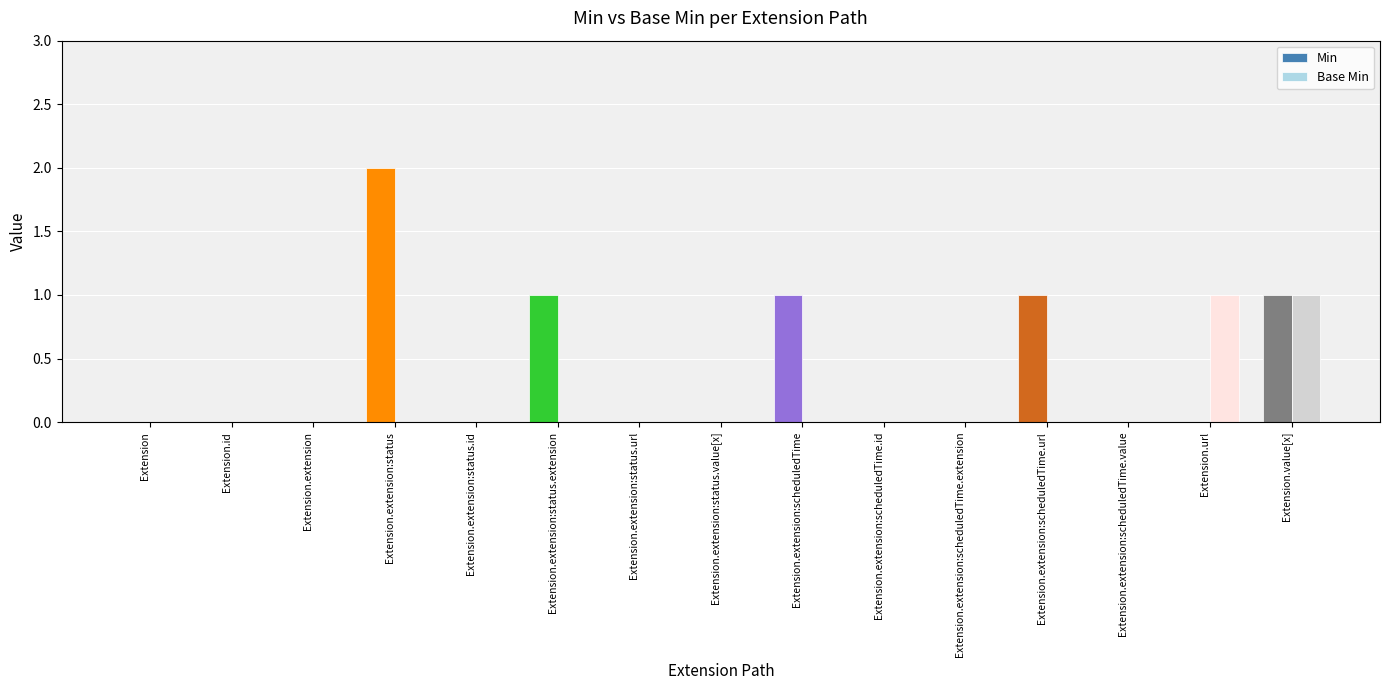

The value of Min at Extension.extension:status.extension is 0. True or false?

False